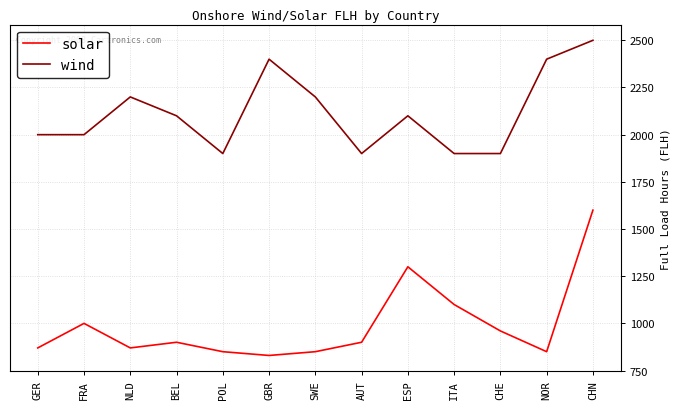

Does the chart have visible grid lines?

Yes